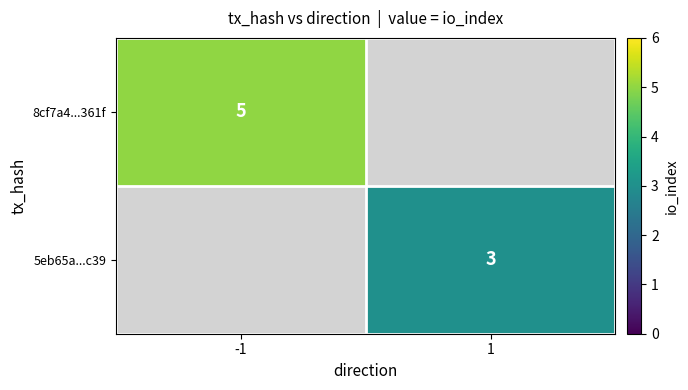

At how many categories does at least one series exceed 4?

1